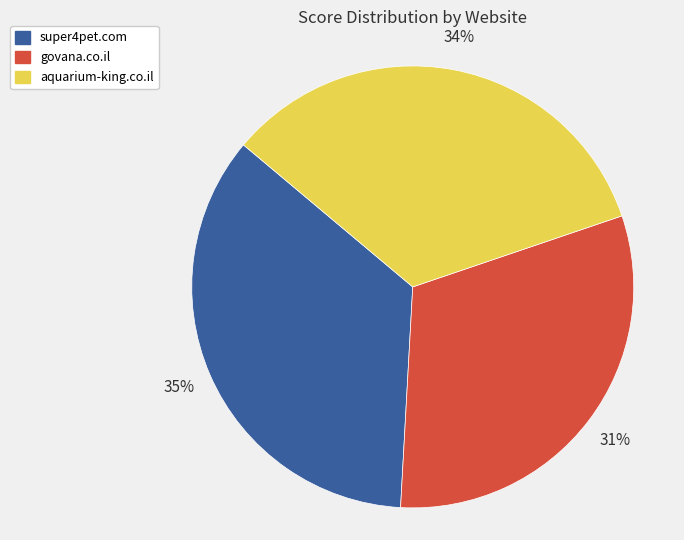

Does any single category account for the majority?

No